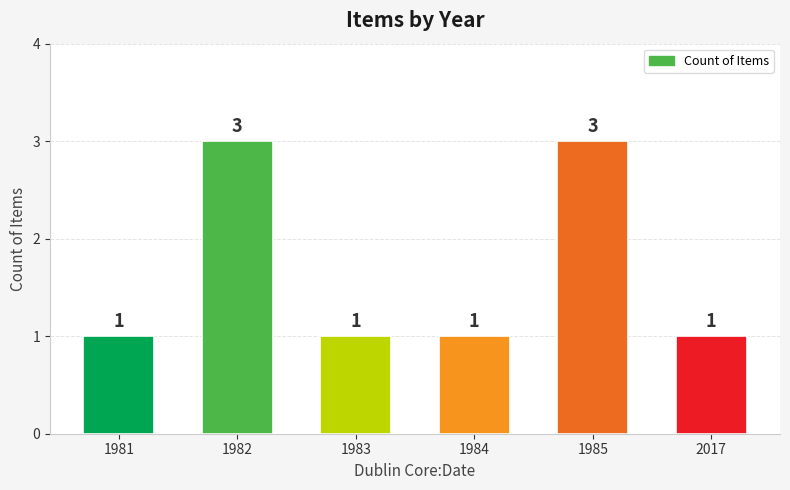

What is the ratio of the value at 1981 to the value at 1983?

1.0